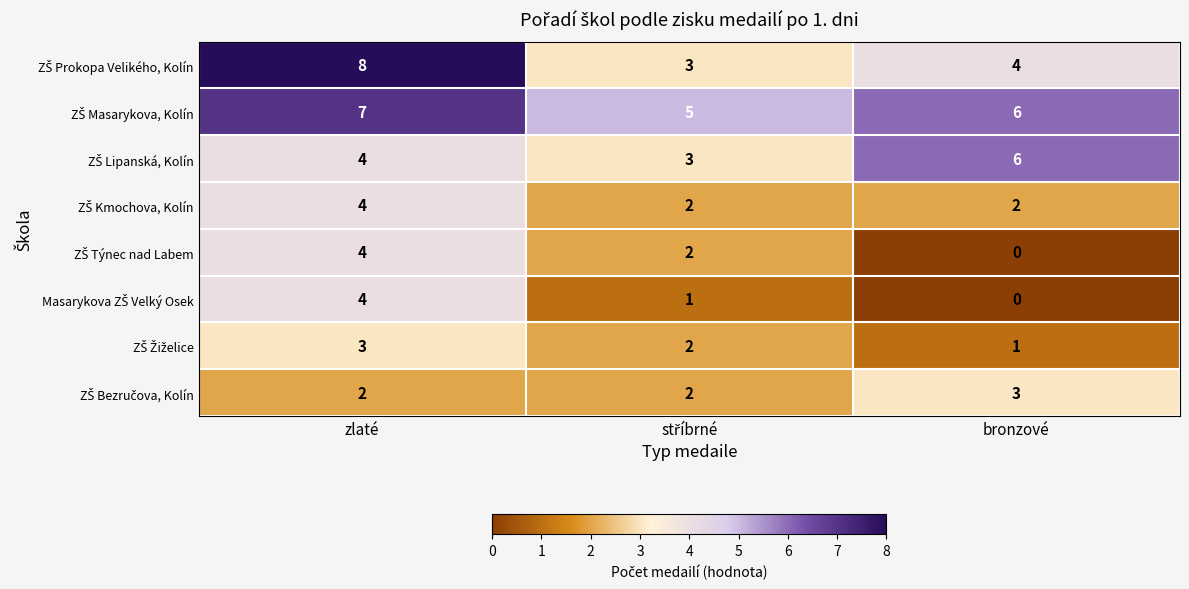

At how many categories does at least one series exceed 3?

3